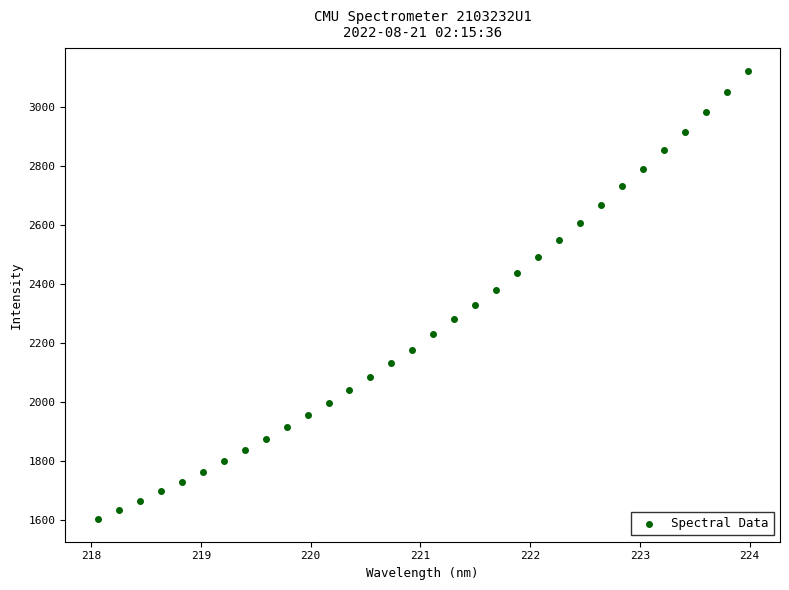

What is the range of Y values (max minus min)?

1519.6